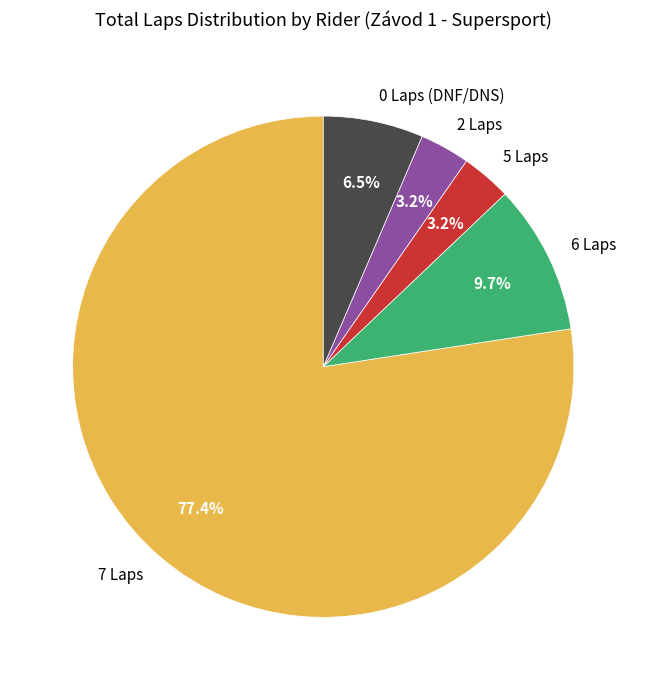

Which category has the biggest portion of the pie?

7 Laps